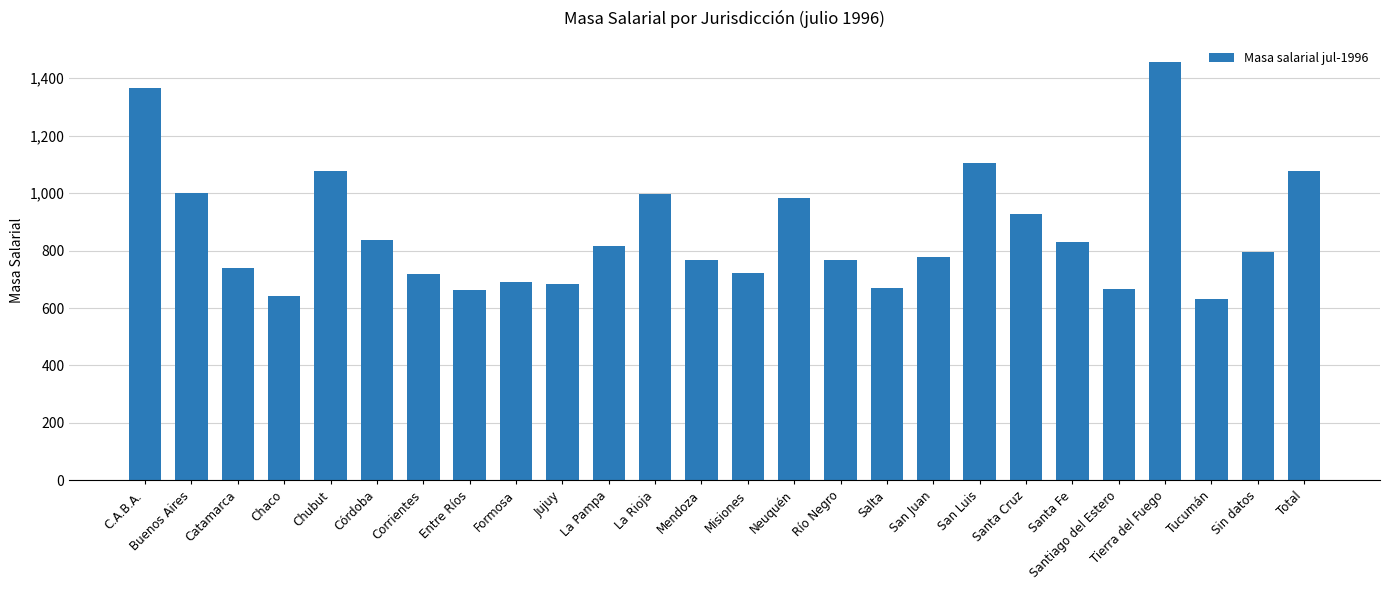

What is the difference between the maximum and minimum values?

825.8